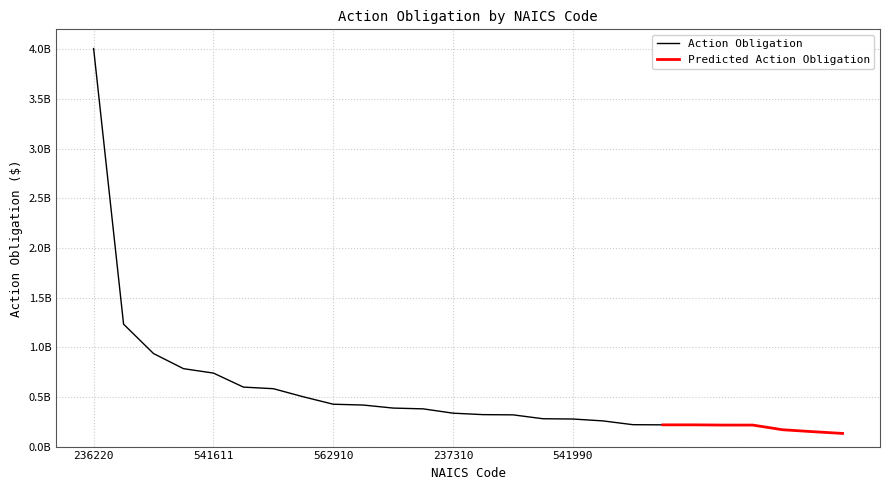

What is the sum of the values at 561612 and 541512?

707439696